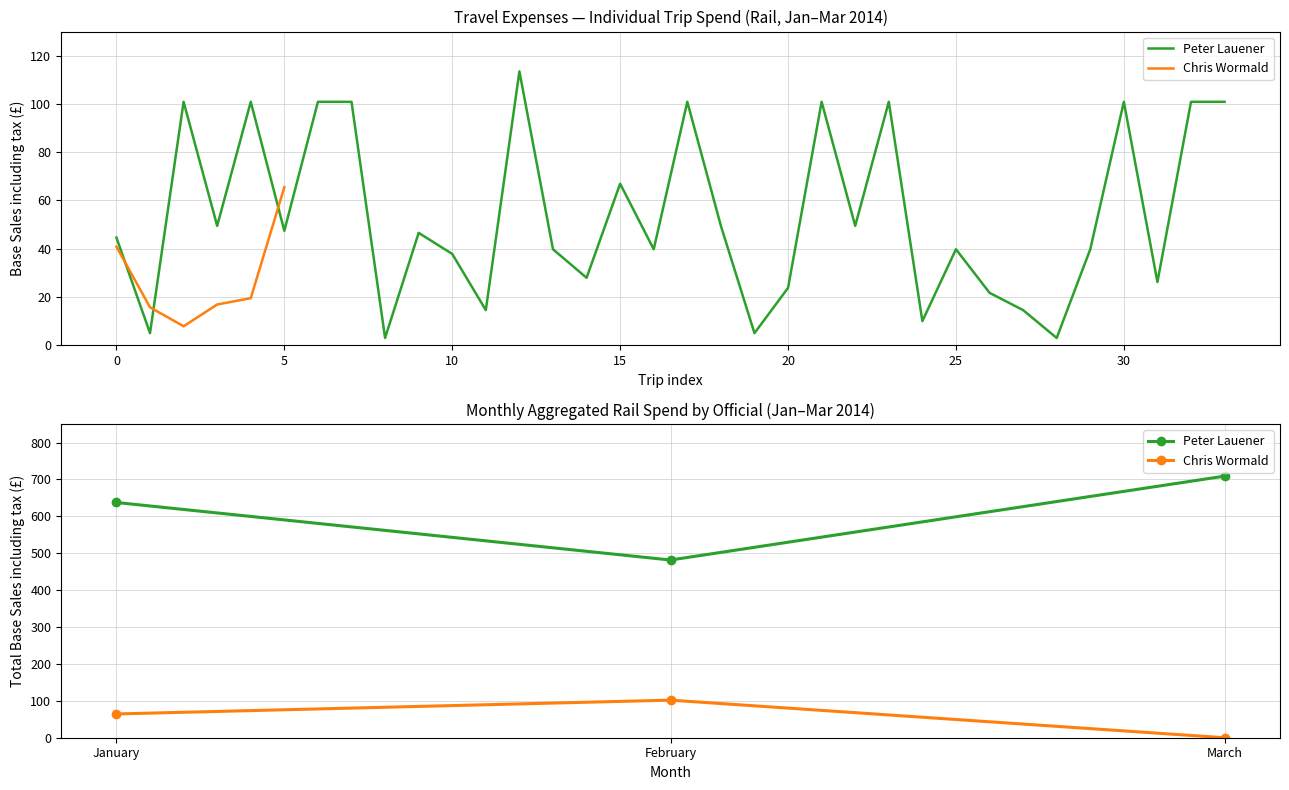

Which series has the largest total across all categories?

Peter Lauener